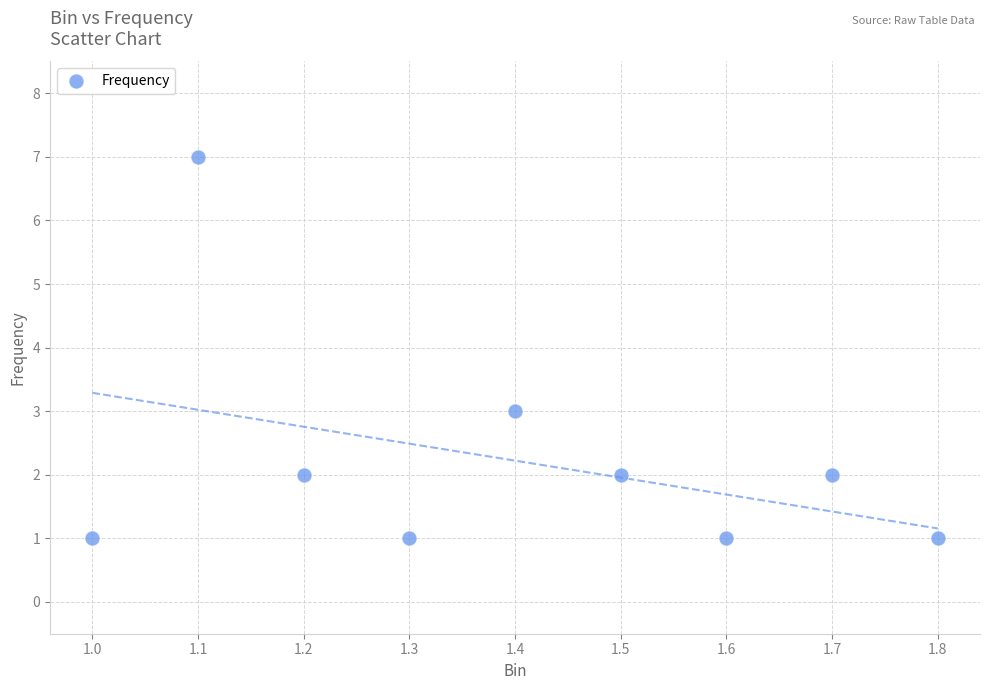

What Y value in the scatter plot is closest to 4?

3